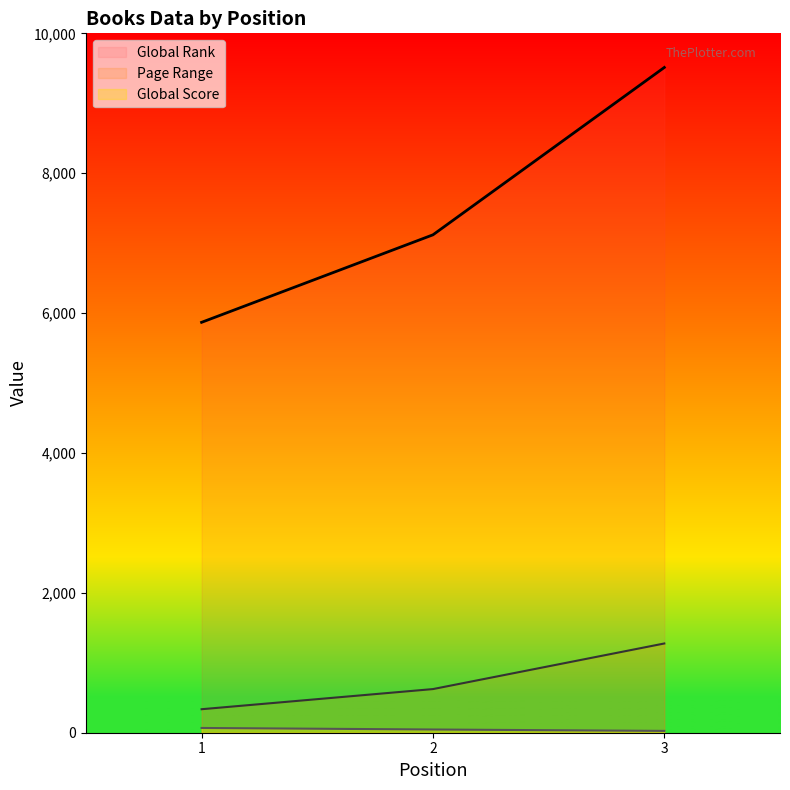

The Global Score series shows 46 at 2. True or false?

True